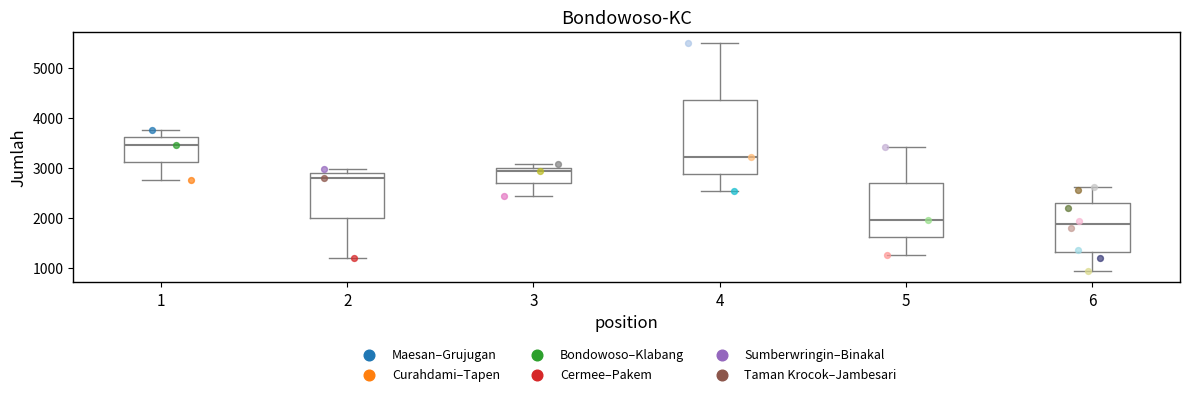

Which box's median line is the highest?

1